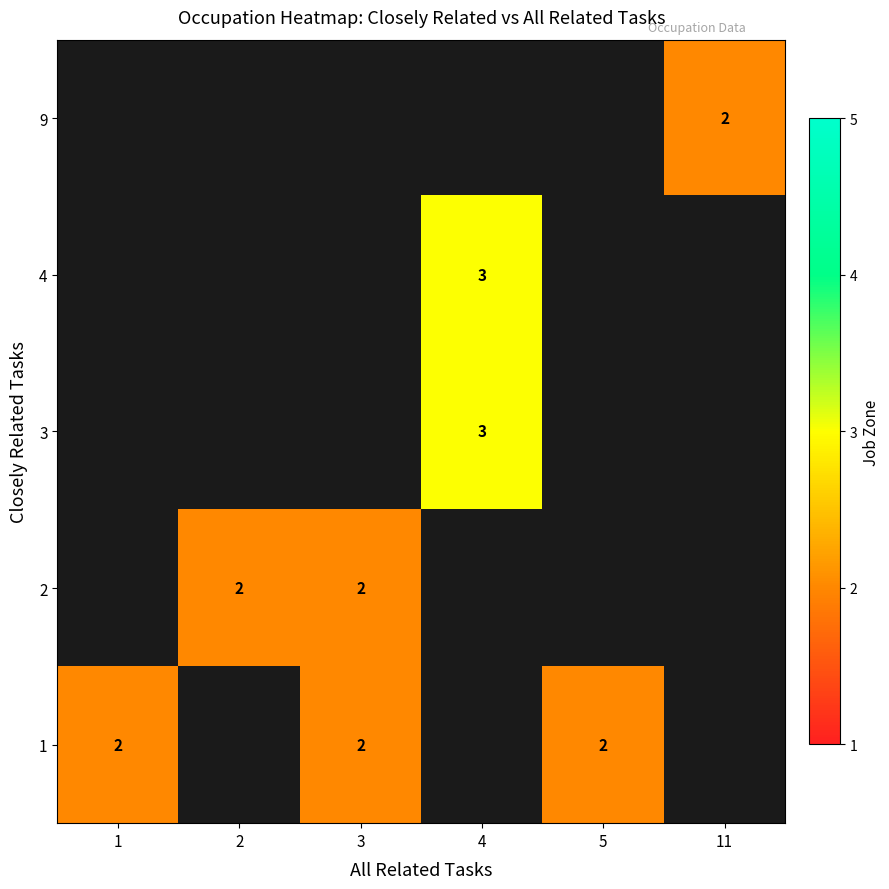

True or false: 2 has a value of 3 at 3.

False